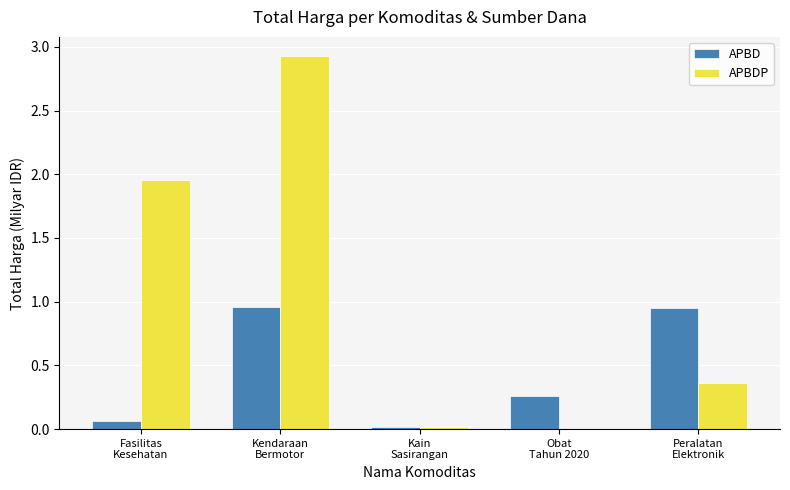

What is the sum of all APBD values?

2.3